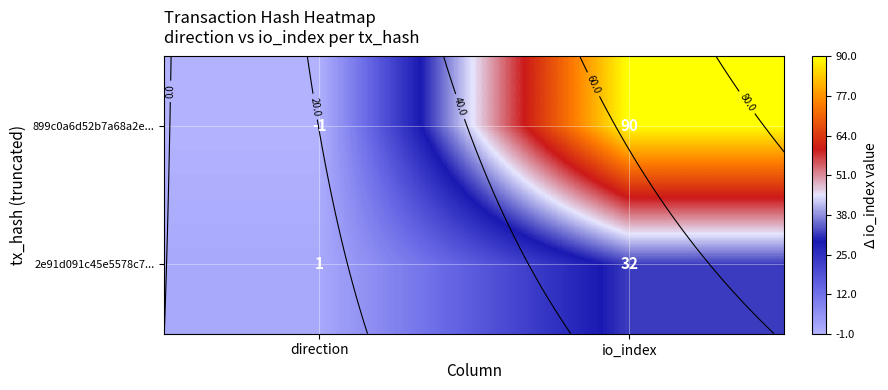

What is the average value of the 899c0a6d52b7a68a2e... series?

44